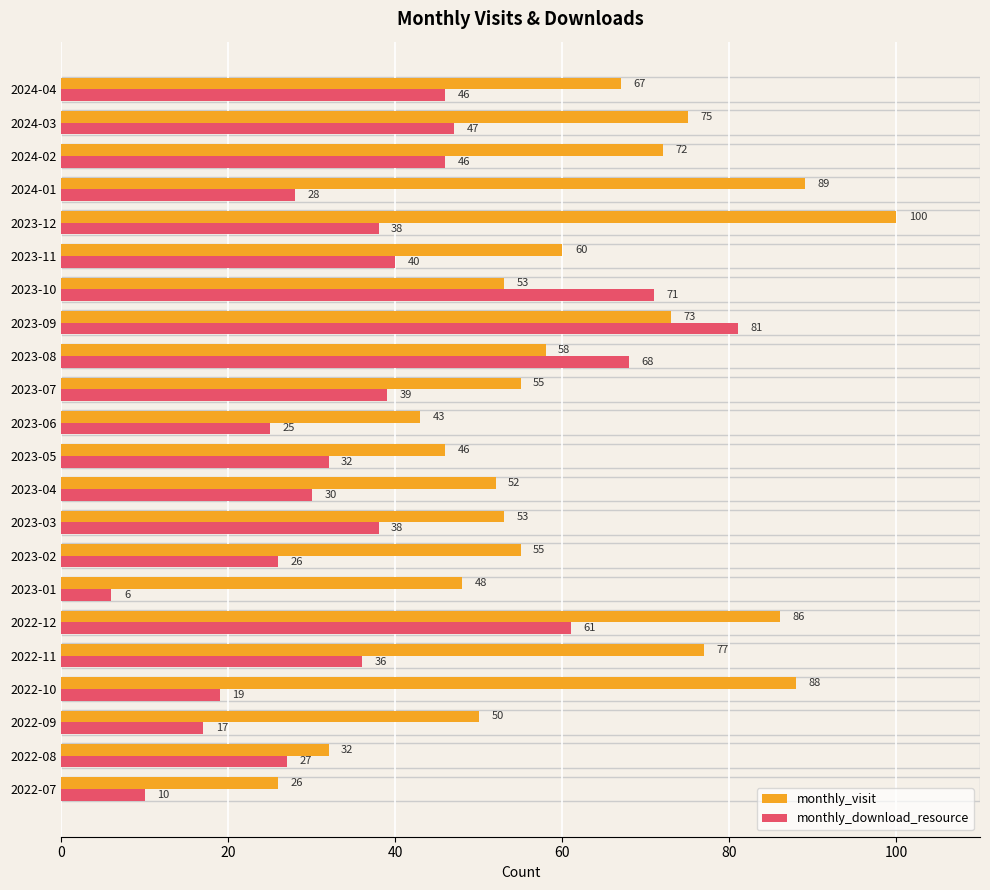

List the series in order of their overall mean, lowest first.

monthly_download_resource, monthly_visit